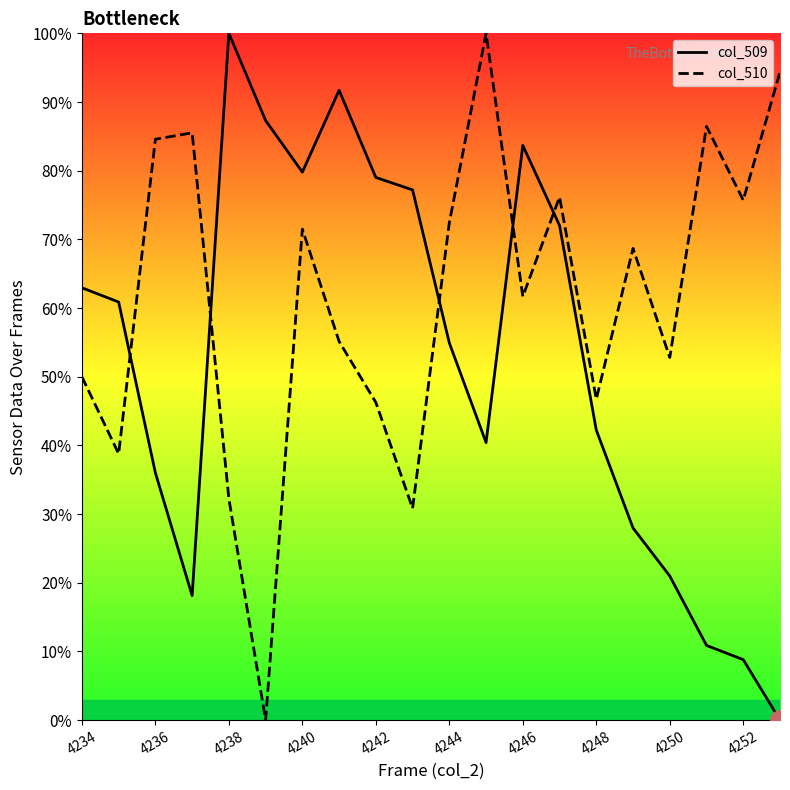

What are all the series names shown in the legend?

col_509, col_510